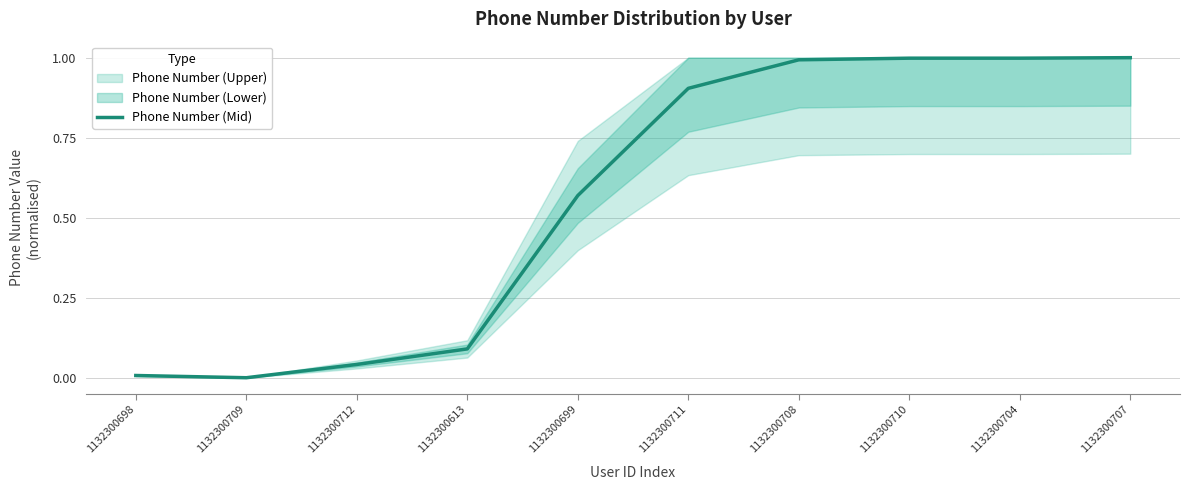

What is the label of the 2nd point from the right?

1132300704